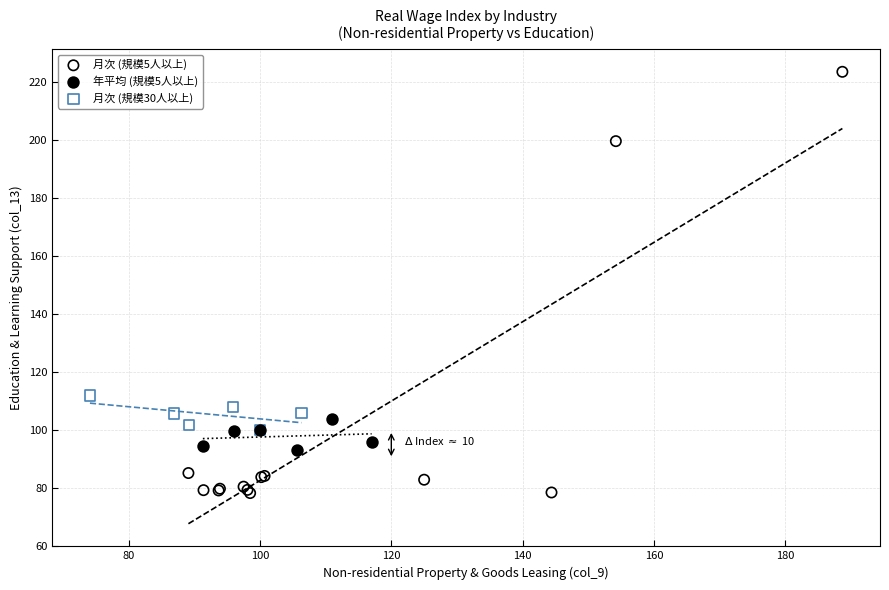

Which series reaches the maximum Y coordinate?

月次 (規模5人以上)